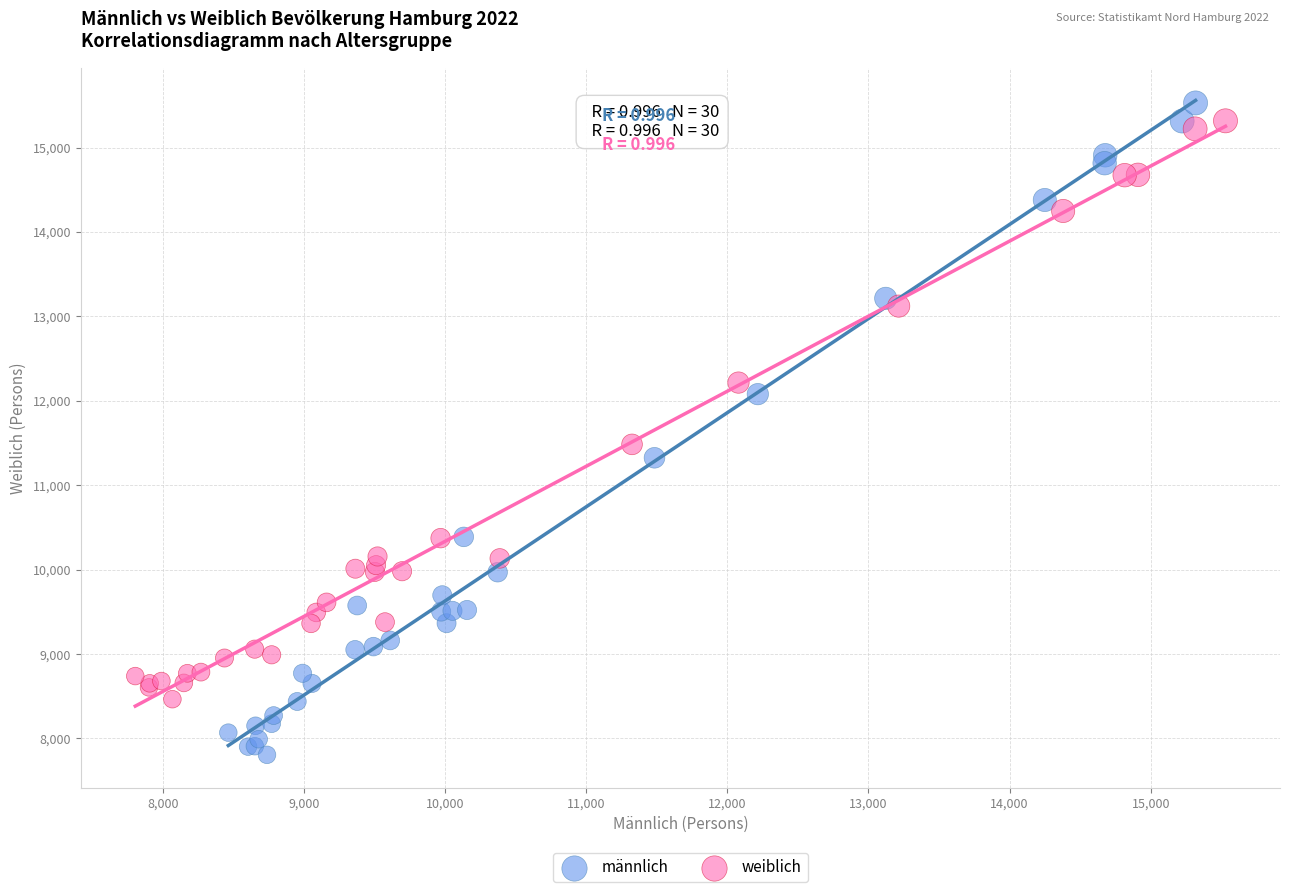

Which series contains the lowest Y value?

männlich